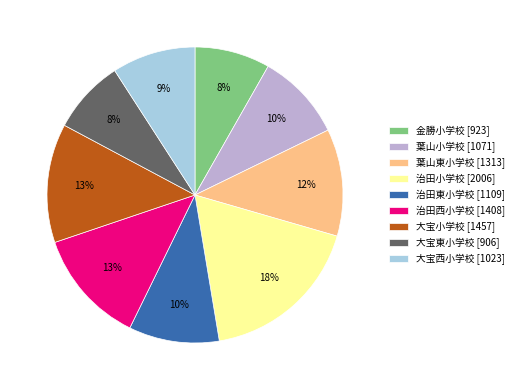

The 大宝東小学校 [906] slice represents 19% of the pie. True or false?

False